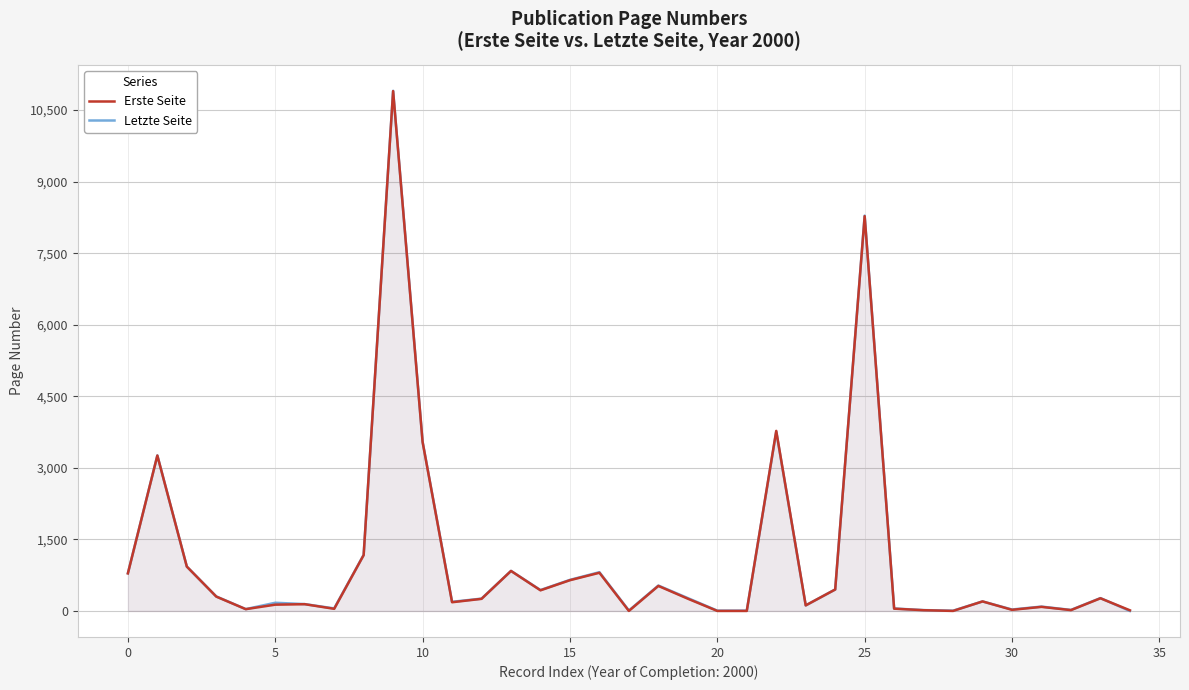

True or false: Erste Seite and Letzte Seite intersect in this chart.

True